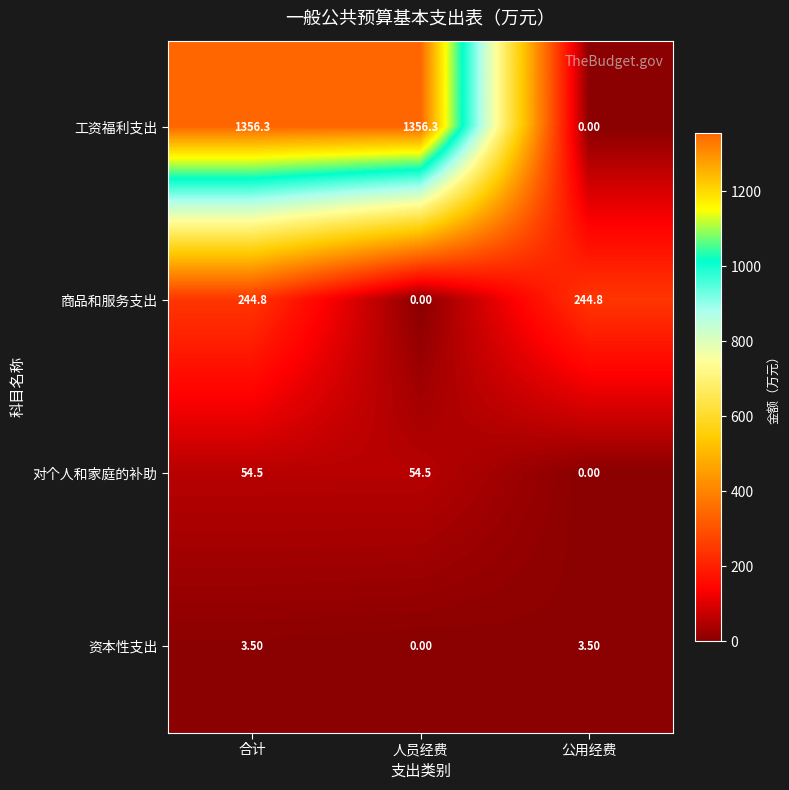

At which label is 资本性支出 closest to 1?

人员经费